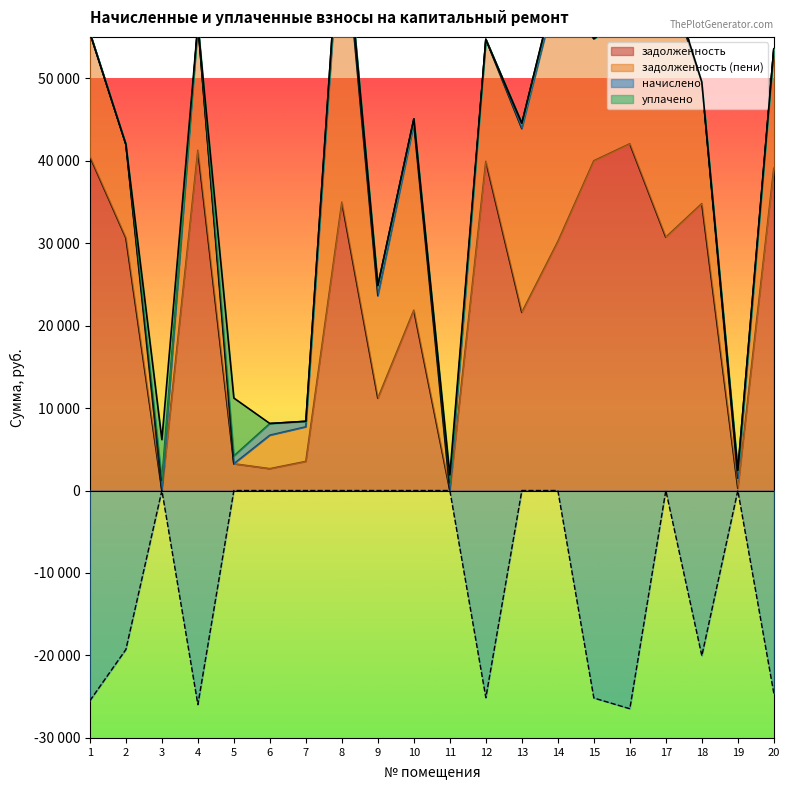

What is the value of the задолженность point at the 6th from the left?

2644.0